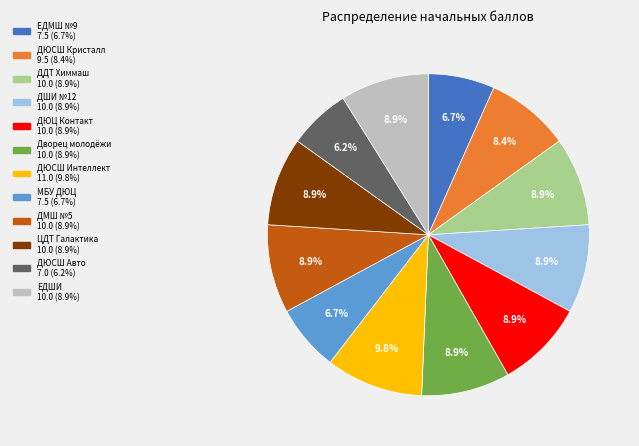

How many slices are in this pie chart?

12